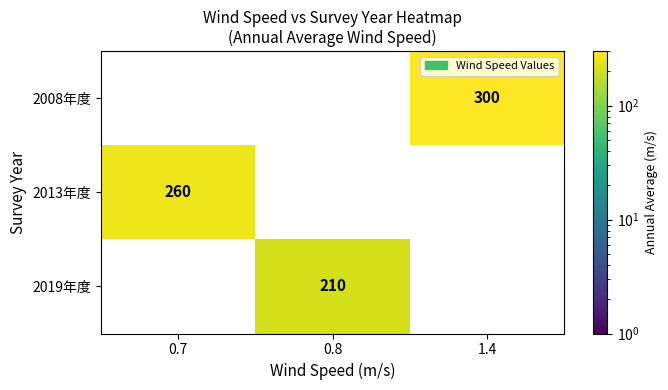

At which category is the sum across all series the highest?

1.4